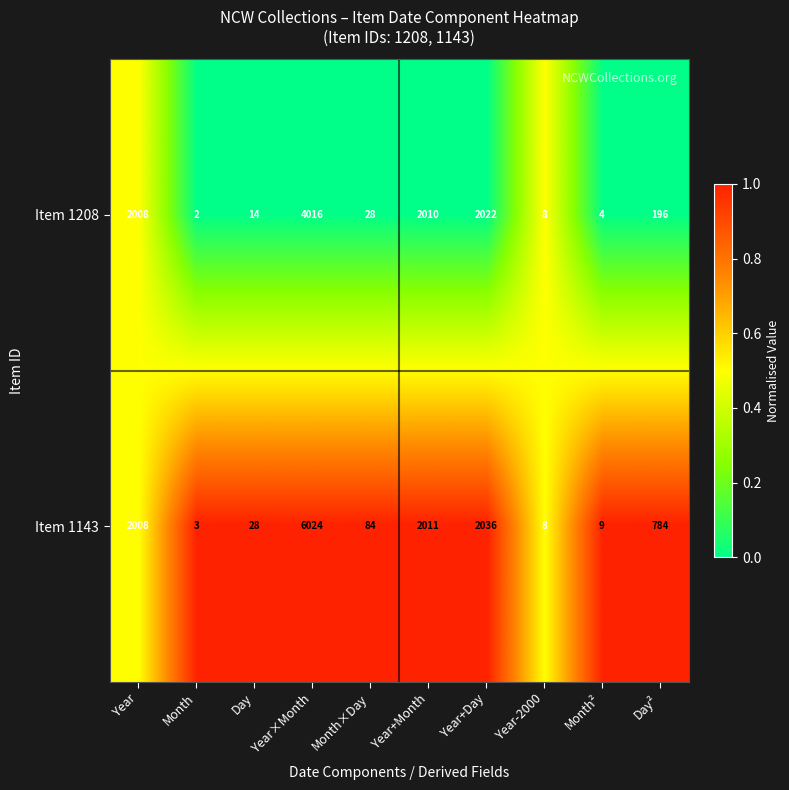

The Item 1143 series shows 39 at Month×Day. True or false?

False